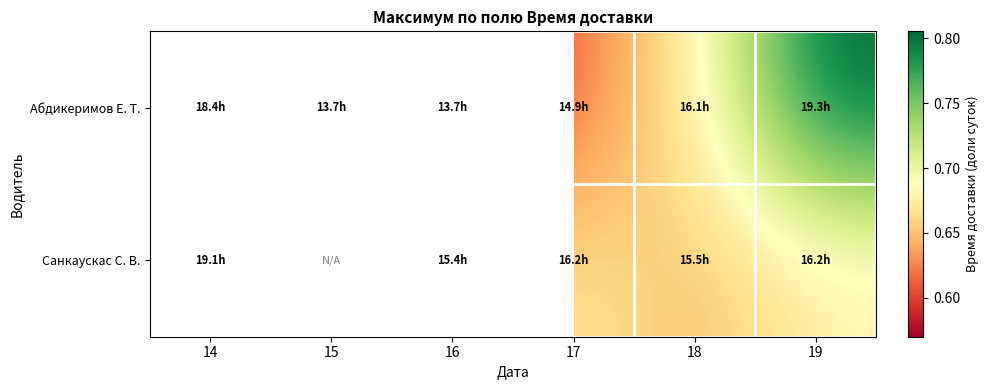

Which series has the widest spread of values?

Абдикеримов Е. Т.